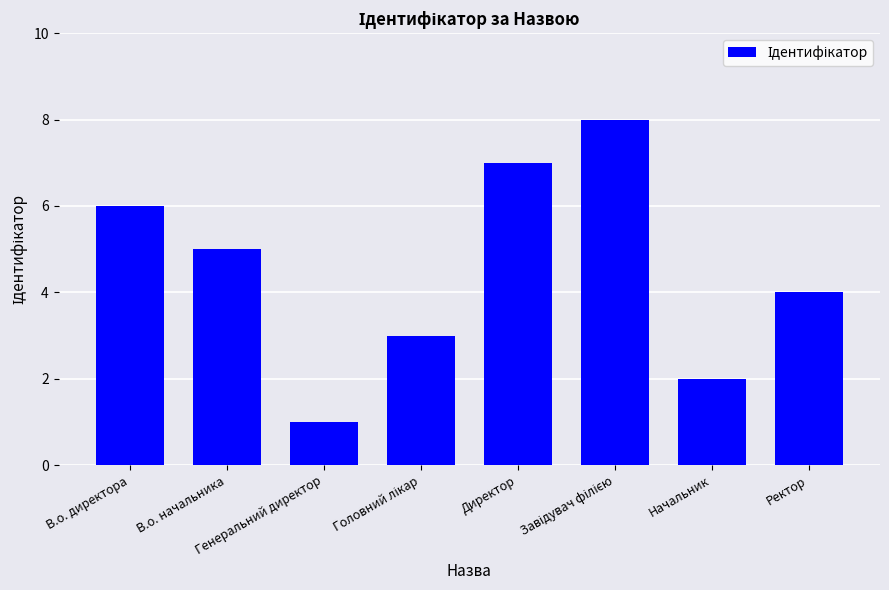

What is the difference between the maximum and minimum values?

7